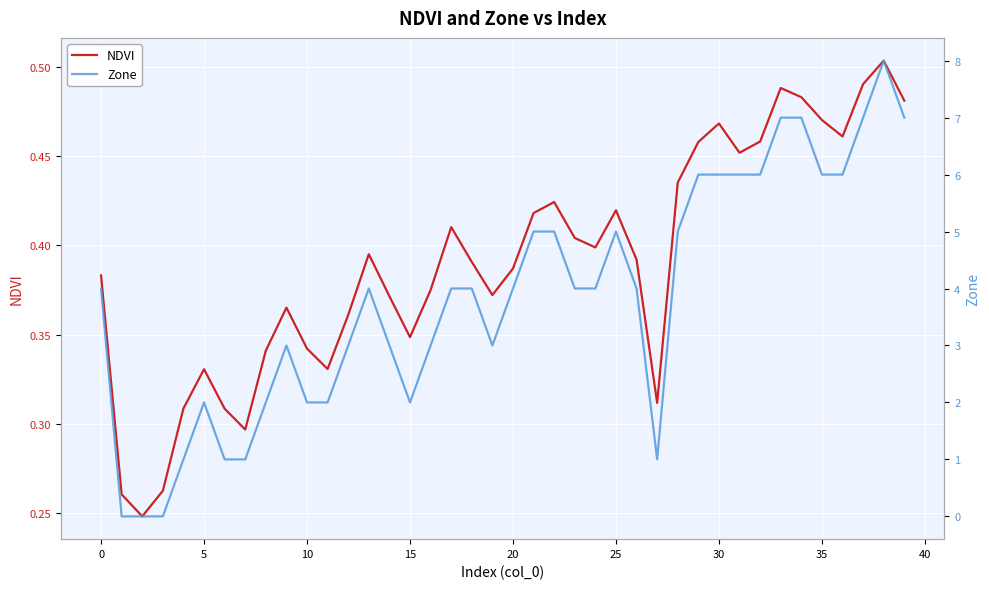

After their last crossing, which series has the higher values: NDVI or Zone?

Zone